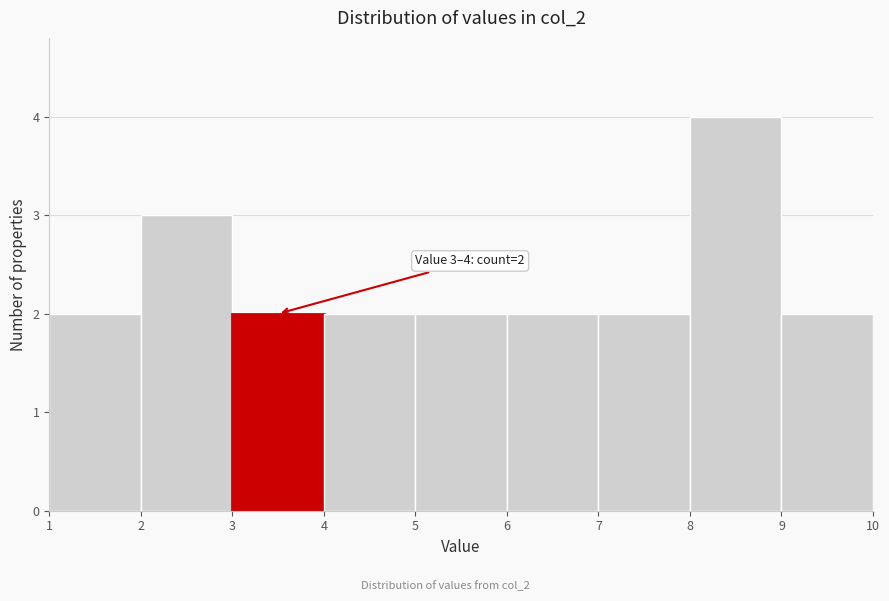

Which range on the x-axis has the tallest bar?

8 to 9